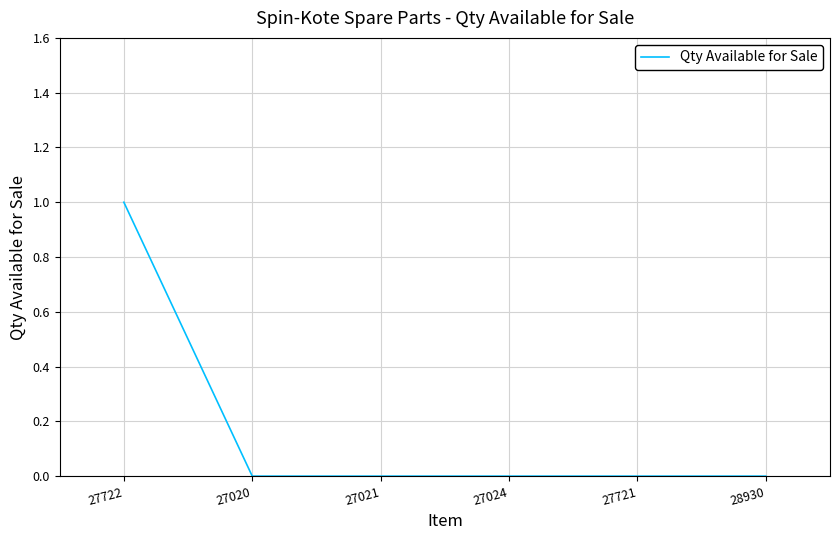

Count the values in the range 0 to 1.

6